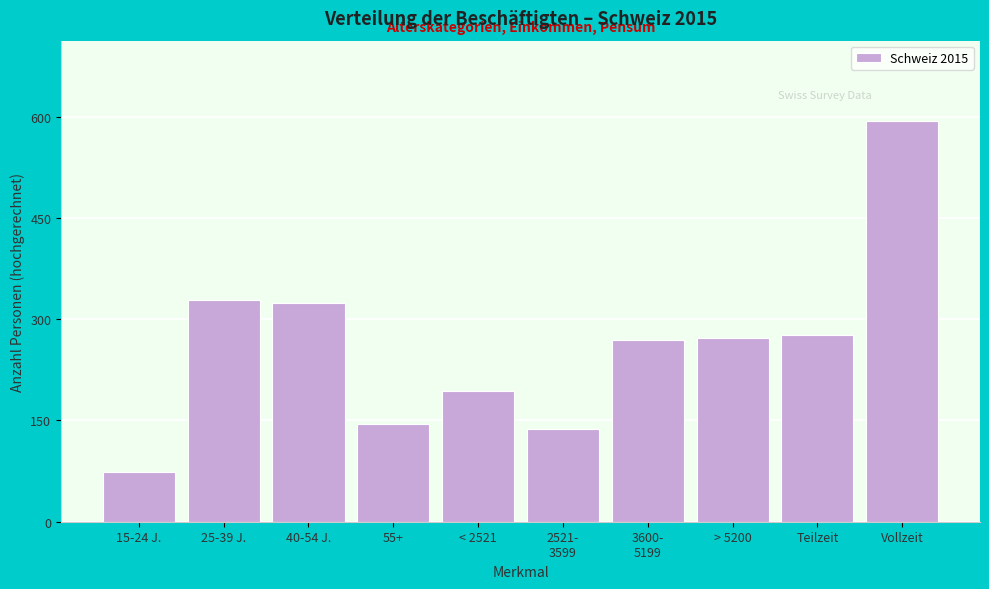

Reading left to right, list all the values displayed in this chart.

74.0	328.0	324.5	144.5	193.5	136.9	268.7	271.9	277.0	594.0